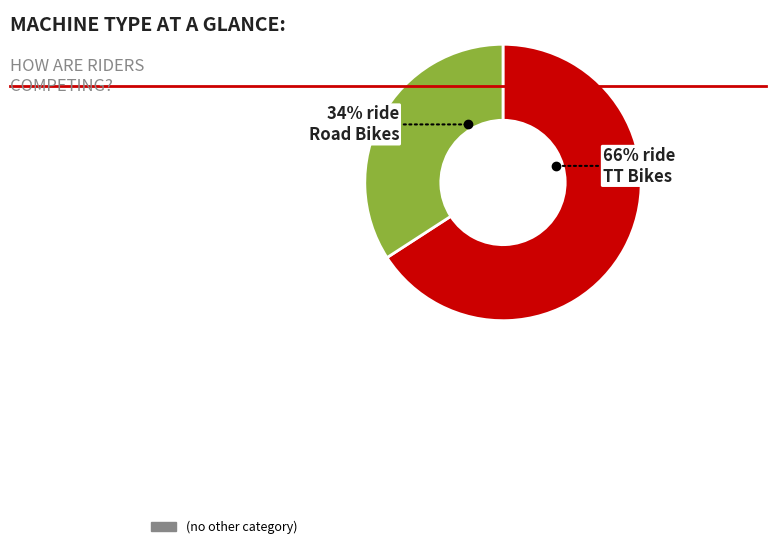

Is there any slice that represents more than half of the pie?

Yes